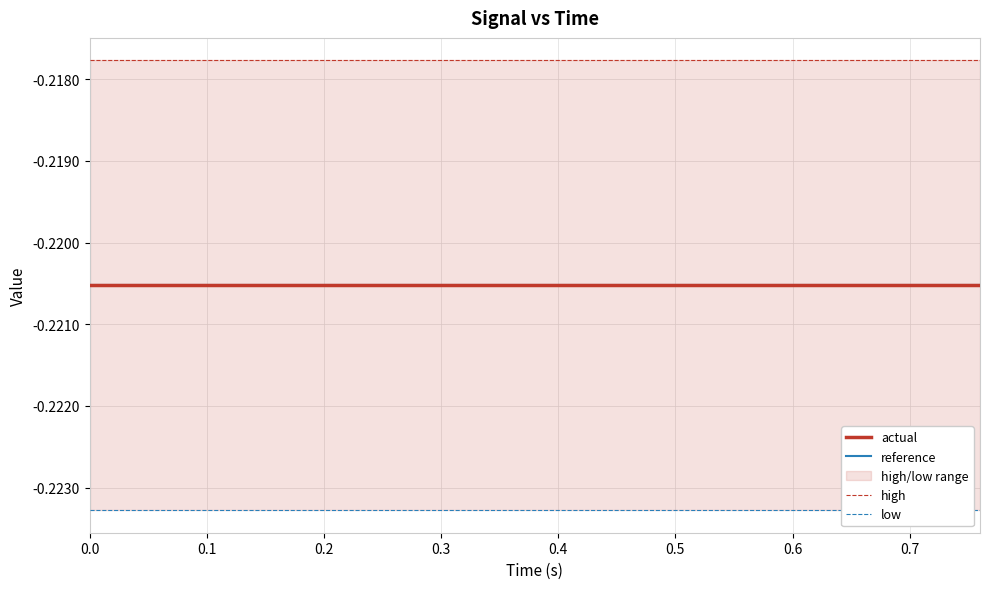

What is the value of the actual point at the 7th from the left?

-0.2